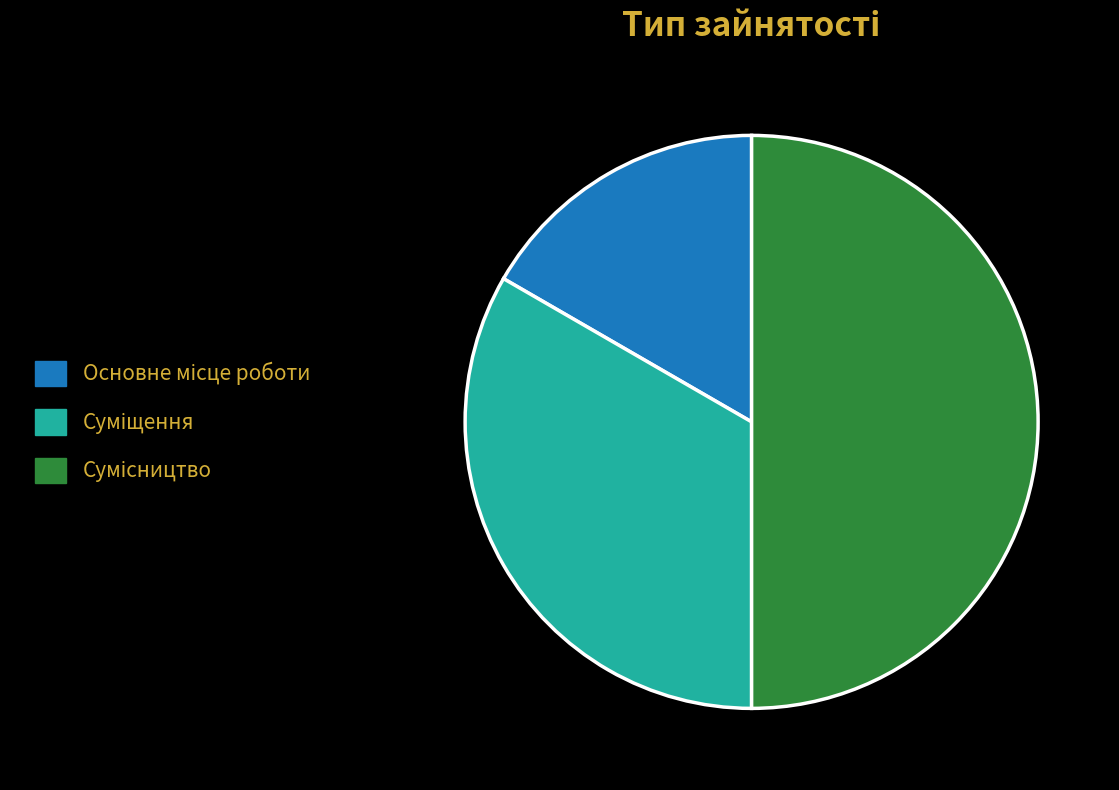

Does Сумісництво represent more than half of the total?

No